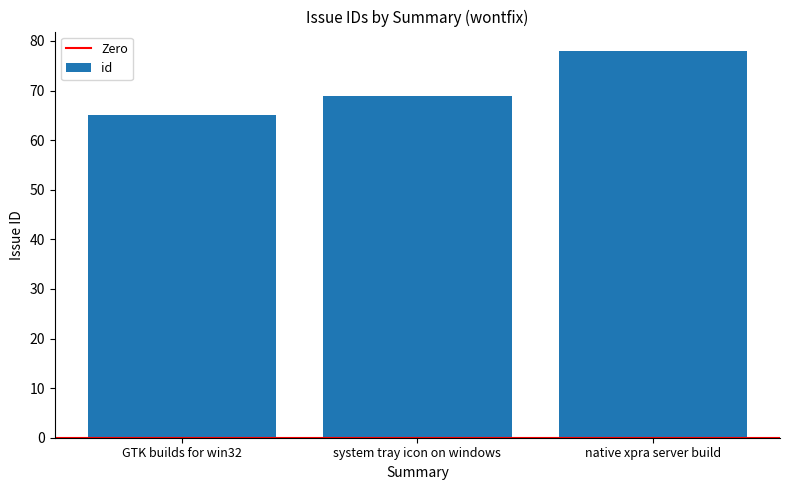

Reading right to left, list all the values displayed in this chart.

78	69	65